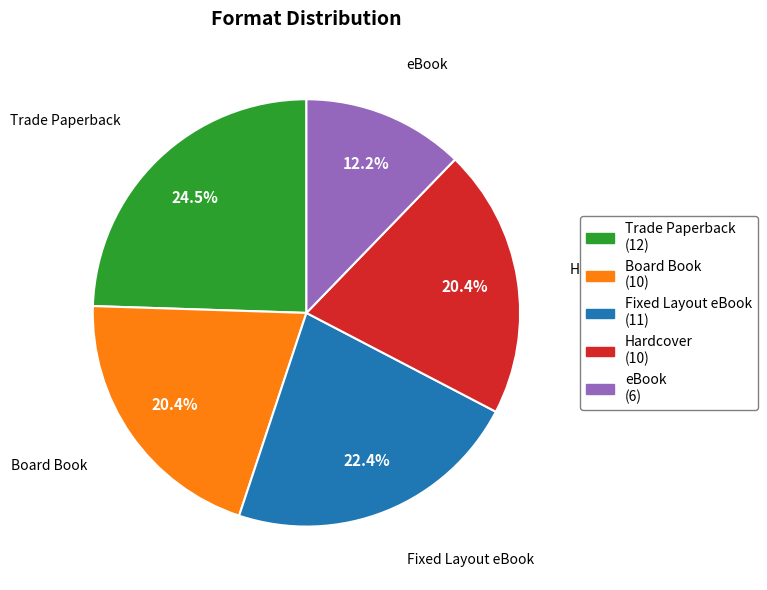

What percentage is the Hardcover slice, to the nearest percent?

20%